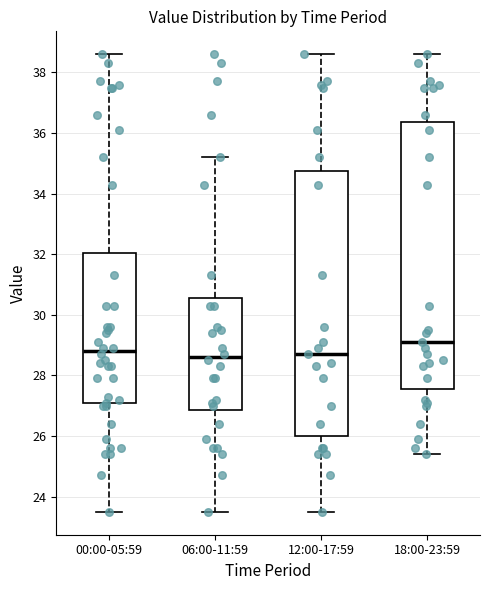

Reading left to right, read every box against the y-axis: the position of its median line, the range the box covers, and the ends of its whiskers. The values are not printed on the chart, so give them approximately, as read against the axis.

00:00-05:59: median 28.8, box 27.0 to 32.0, whiskers 23.6 to 38.6
06:00-11:59: median 28.6, box 26.8 to 30.6, whiskers 23.6 to 35.2
12:00-17:59: median 28.8, box 26.0 to 34.8, whiskers 23.6 to 38.6
18:00-23:59: median 29.2, box 27.6 to 36.4, whiskers 25.4 to 38.6